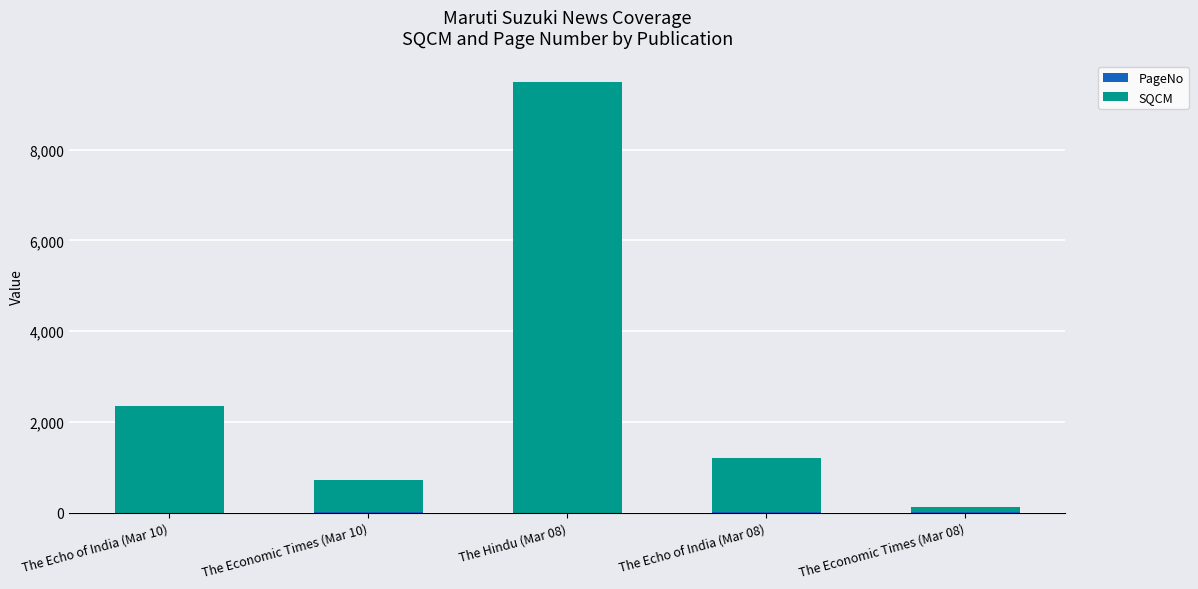

Count the number of data series in this chart.

2